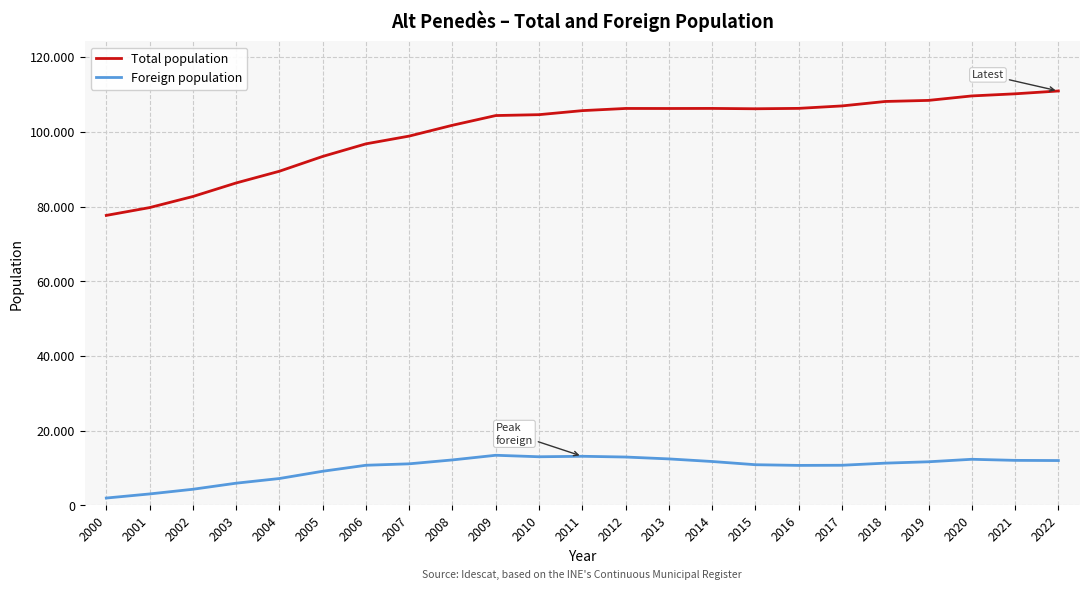

What is the value of the Total population point at the 11th from the left?

104589